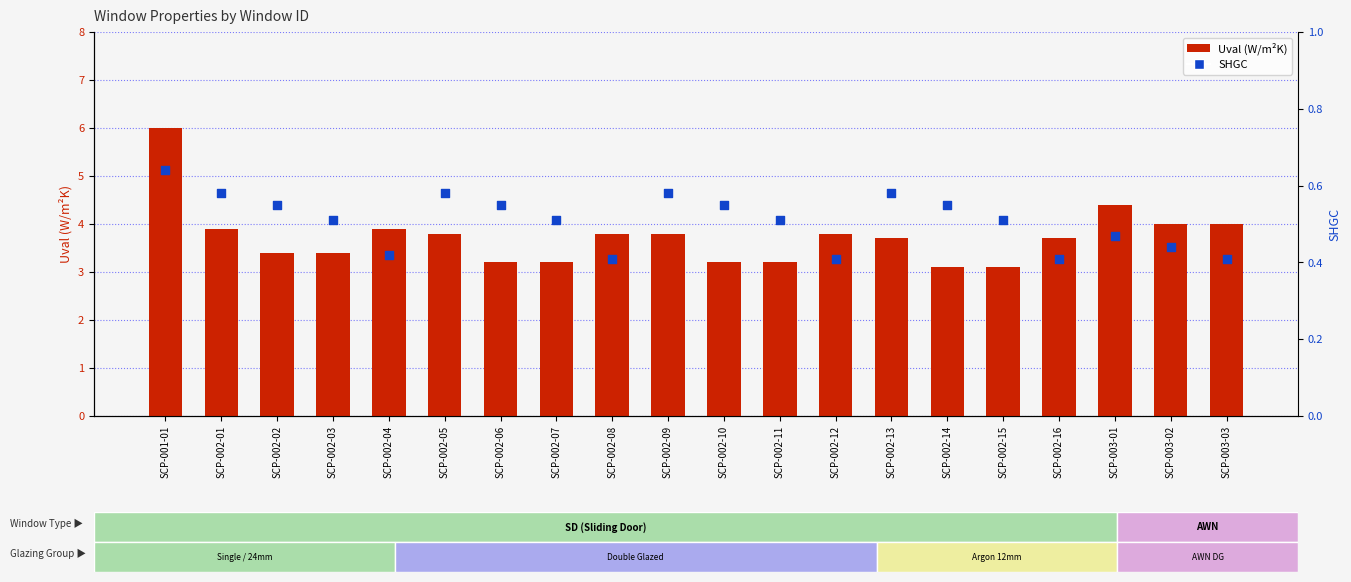

Which series has the largest Y range (max minus min)?

Uval (W/m²K)